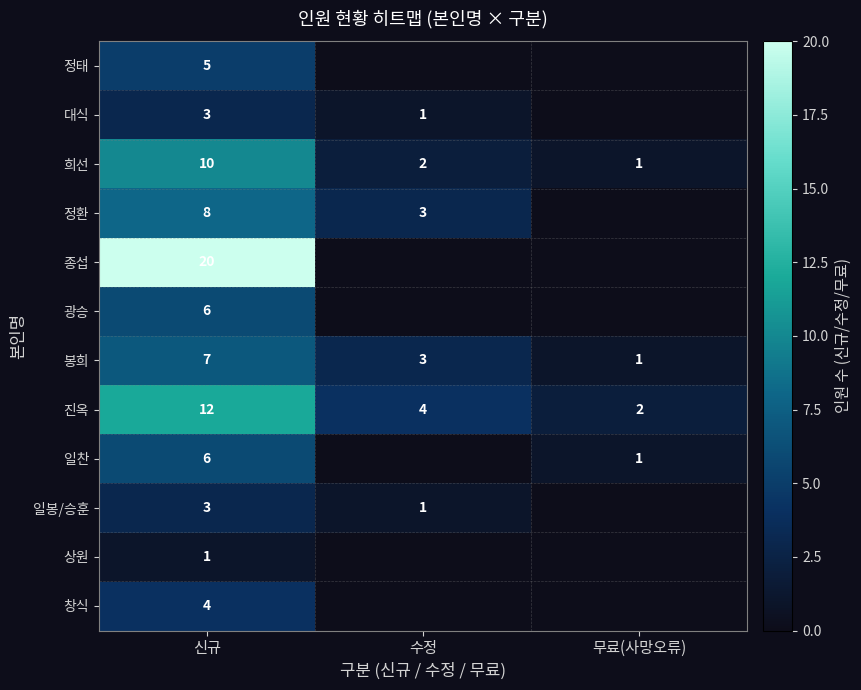

The value of 봉희 at 무료(사망오류) is 1. True or false?

True